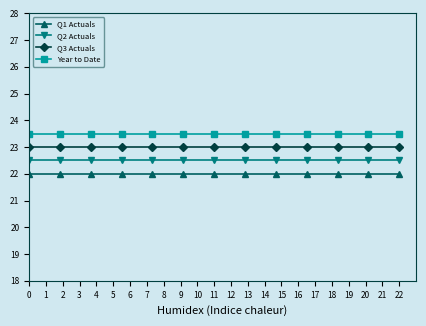

Rank the series by their maximum value, from highest to lowest.

Year to Date, Q3 Actuals, Q2 Actuals, Q1 Actuals